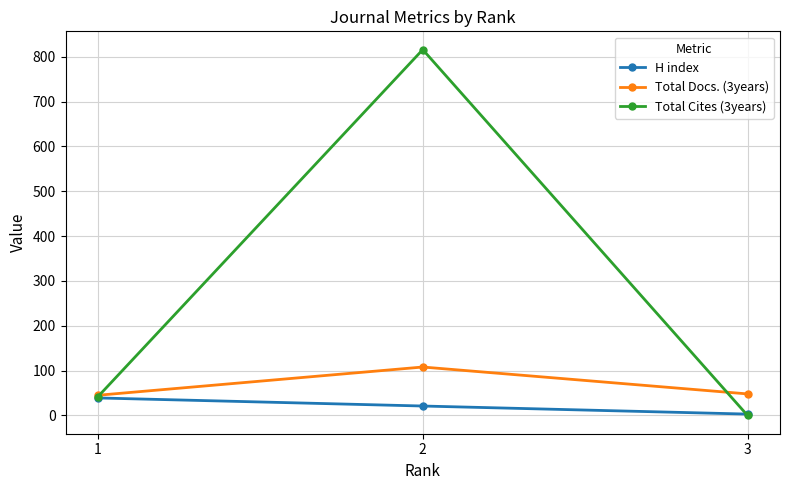

Between 1 and 3, which series saw the biggest shift?

Total Cites (3years)